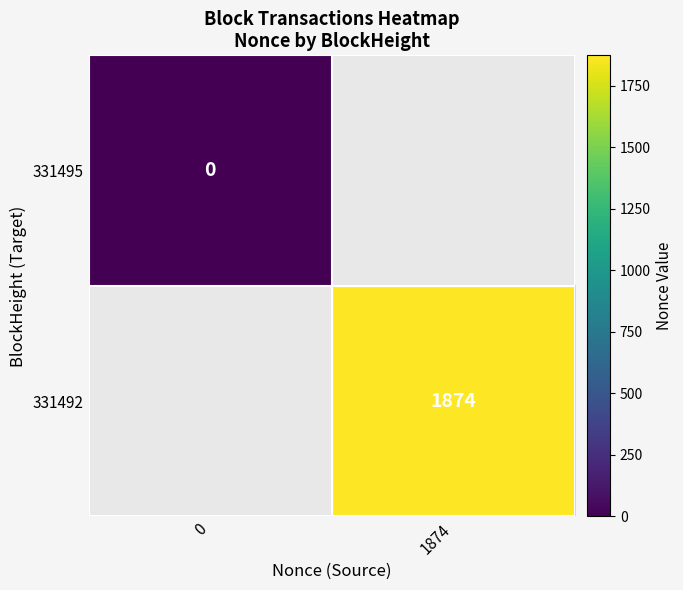

The value of 331492 at 1874 is 1874. True or false?

True